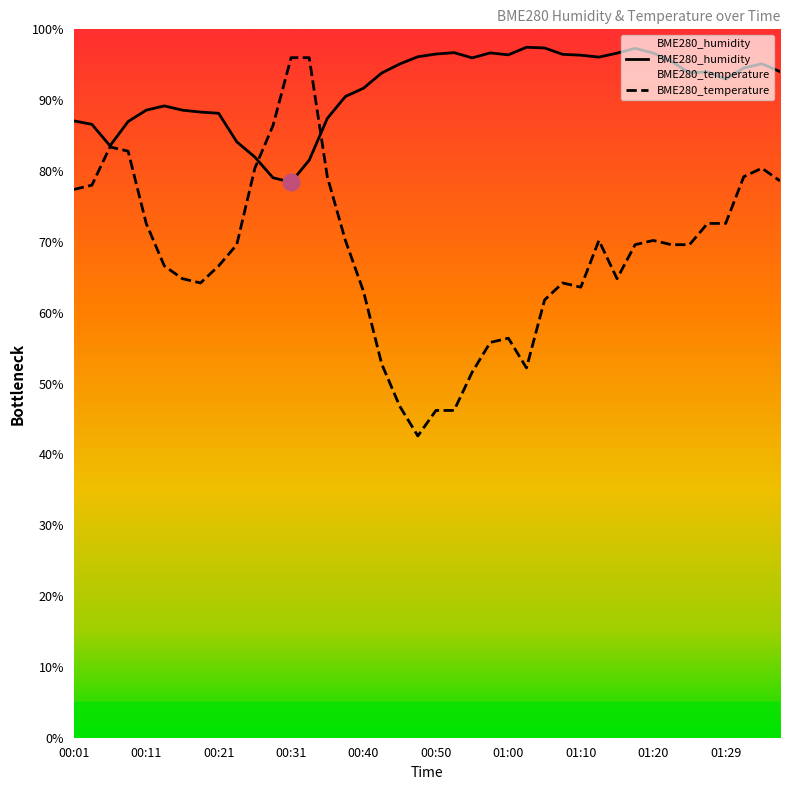

True or false: BME280_humidity has a value of 96.7 at 00:57.

True